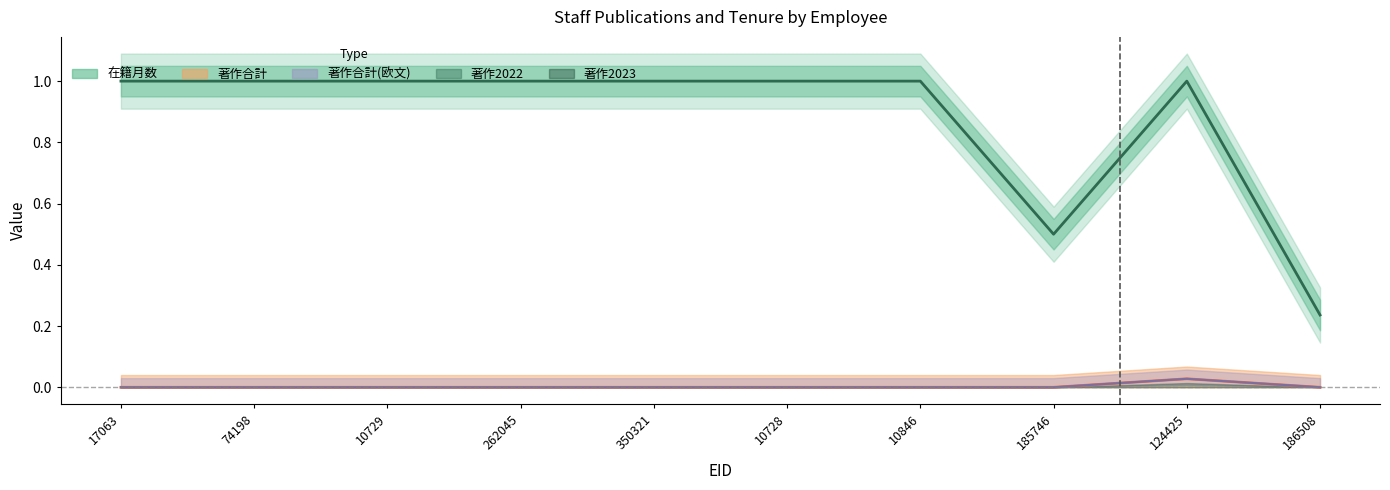

Is it true that 著作合計(欧文) equals 0.0 at 10846?

False